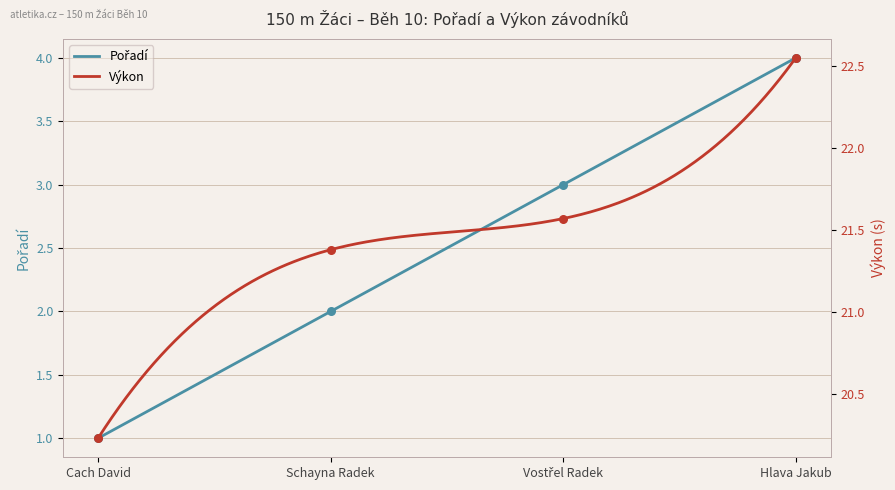

Which series reaches the maximum Y coordinate?

Výkon